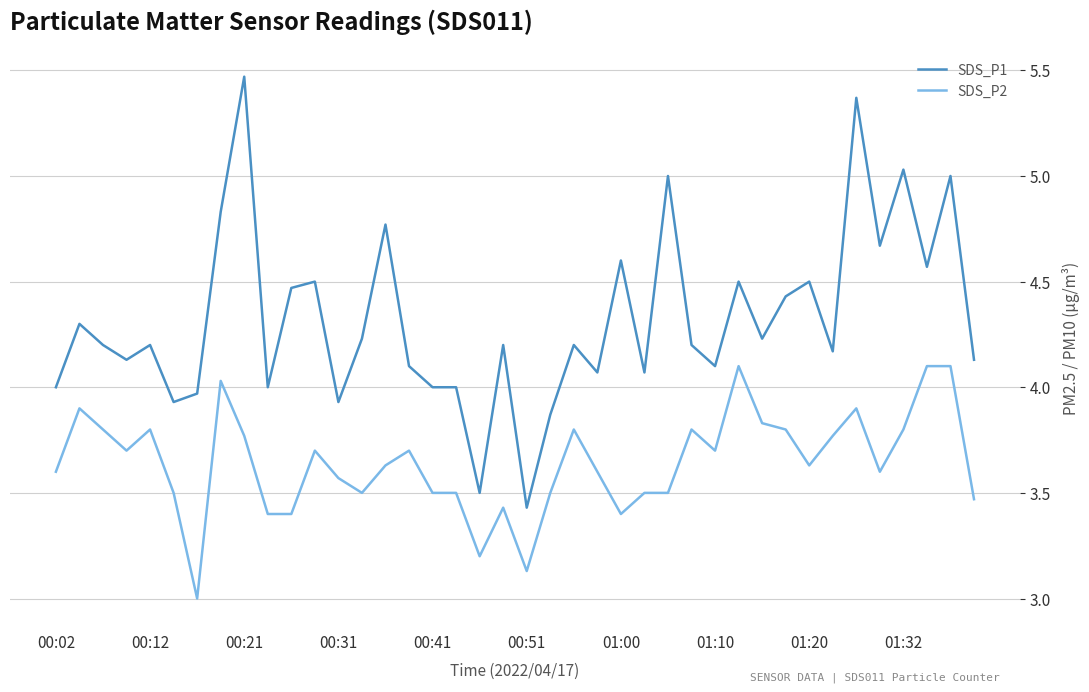

Which series has the largest range (max minus min)?

SDS_P1